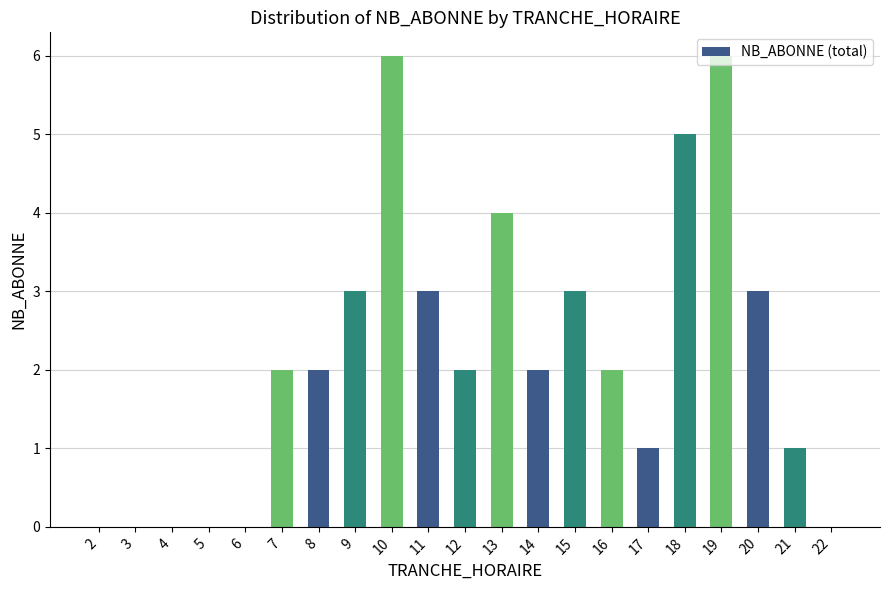

Is it true that the value at 9 is 3?

True